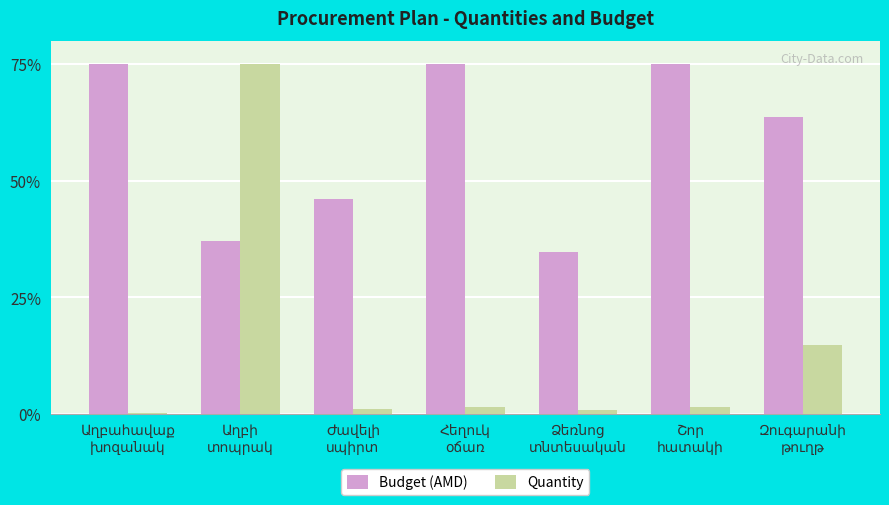

What is the sum of all Quantity values?

94.5